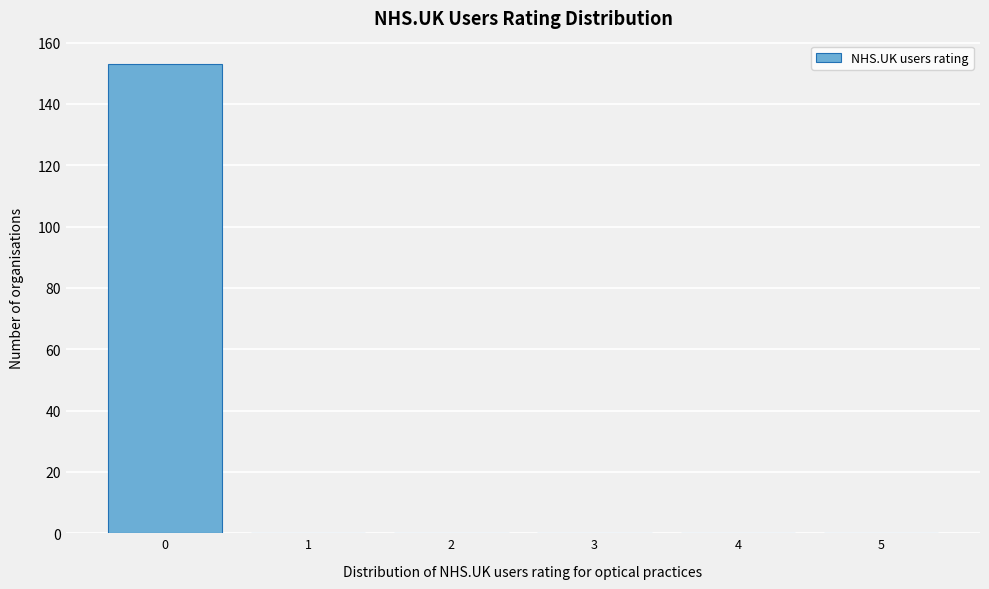

Which range on the x-axis has the tallest bar?

-0.5 to 0.5